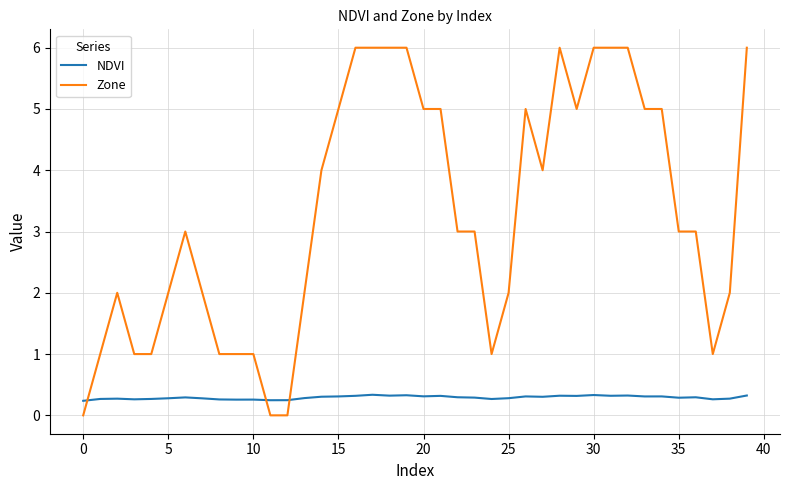

True or false: Zone and NDVI intersect in this chart.

True